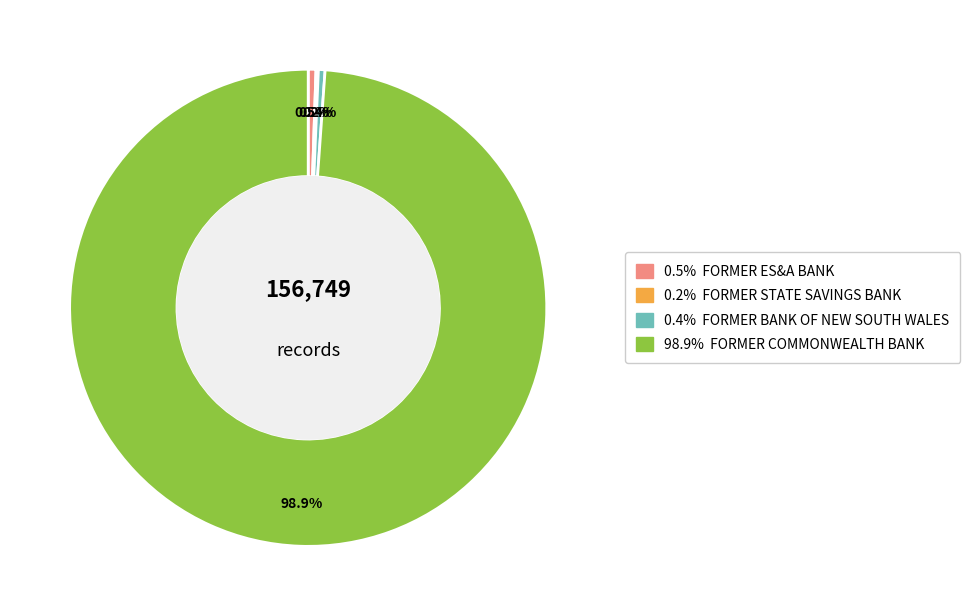

Is there a majority slice in this chart?

Yes